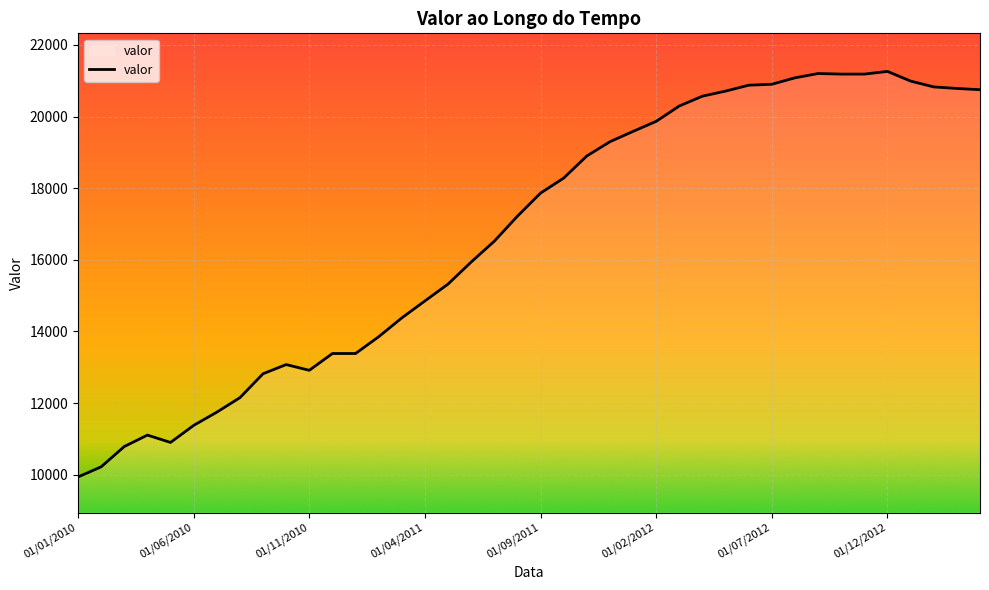

What is the smallest value displayed?

9938